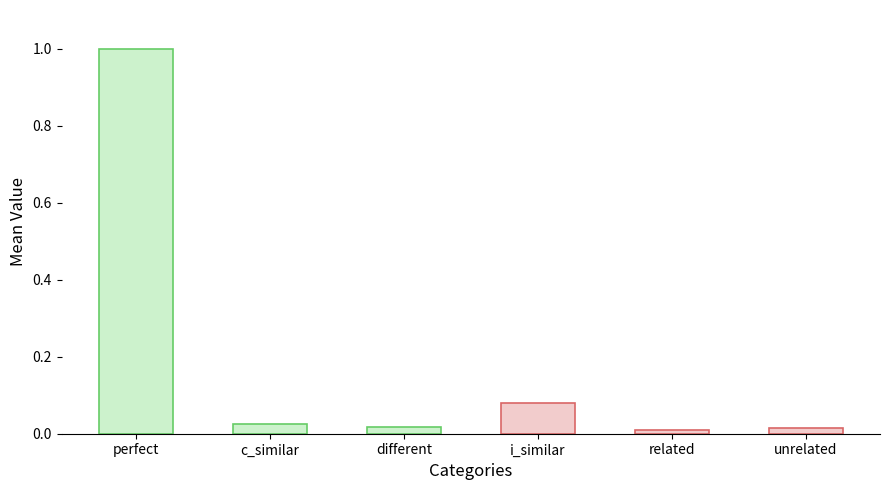

What is the difference between the maximum and minimum values?

1.0